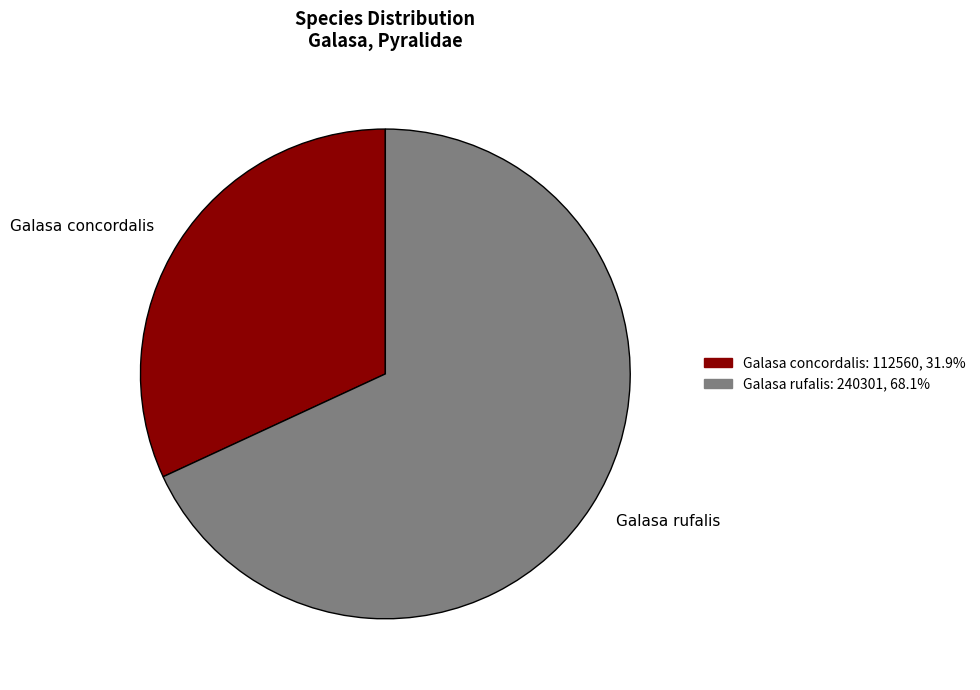

Which has a higher value, Galasa concordalis or Galasa rufalis?

Galasa rufalis